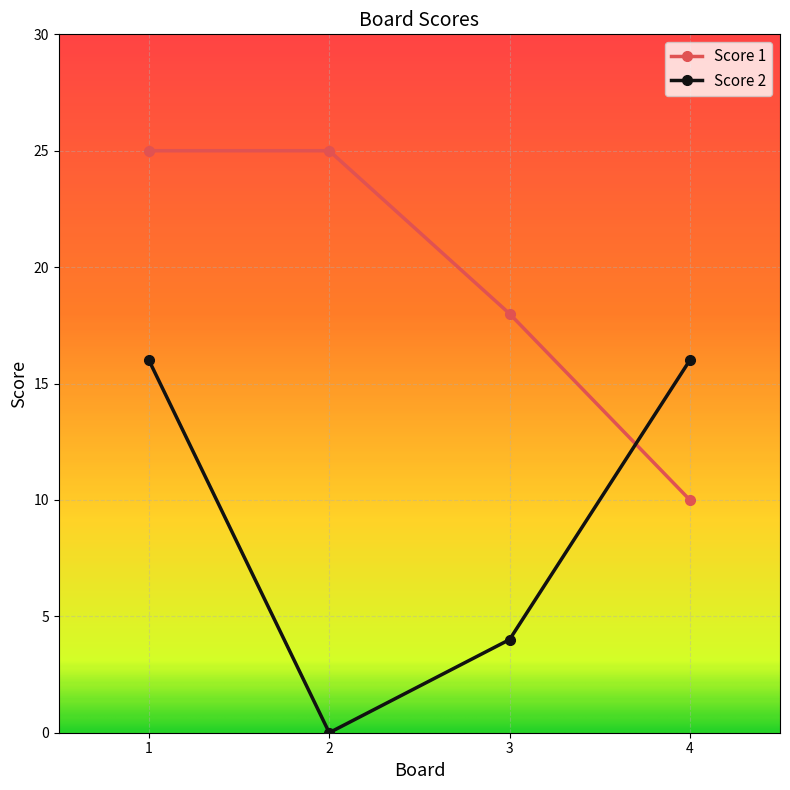

What is the sum of all Score 1 values?

78